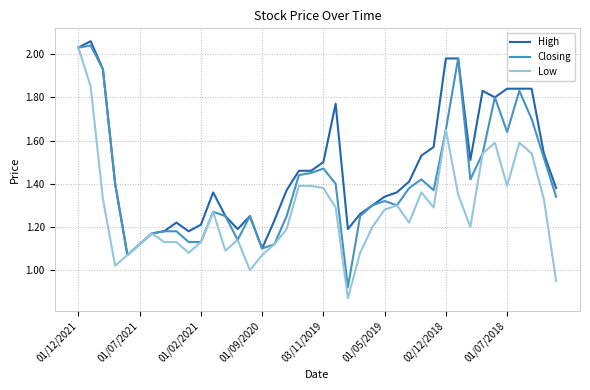

List the series in order of their overall mean, highest first.

High, Closing, Low